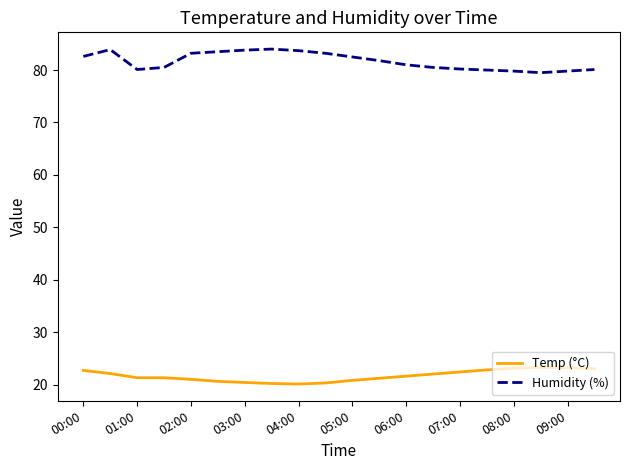

Is this an area chart (filled region under the line)?

No